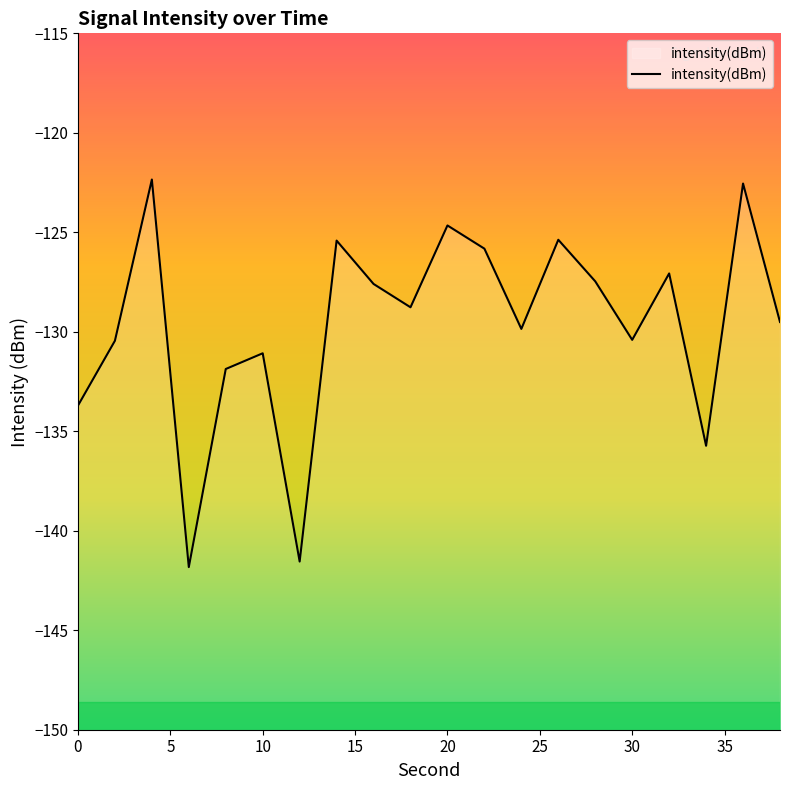

How many lines are shown in the chart?

1